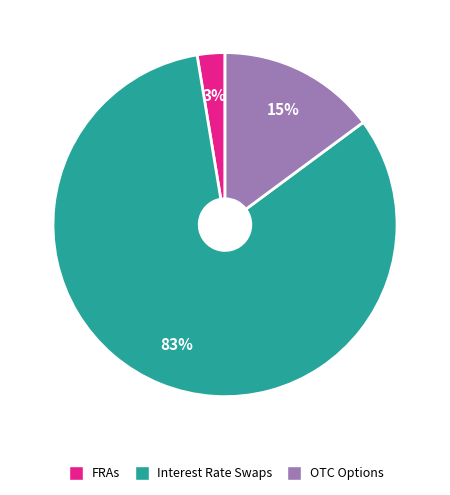

How many slices are in this pie chart?

3